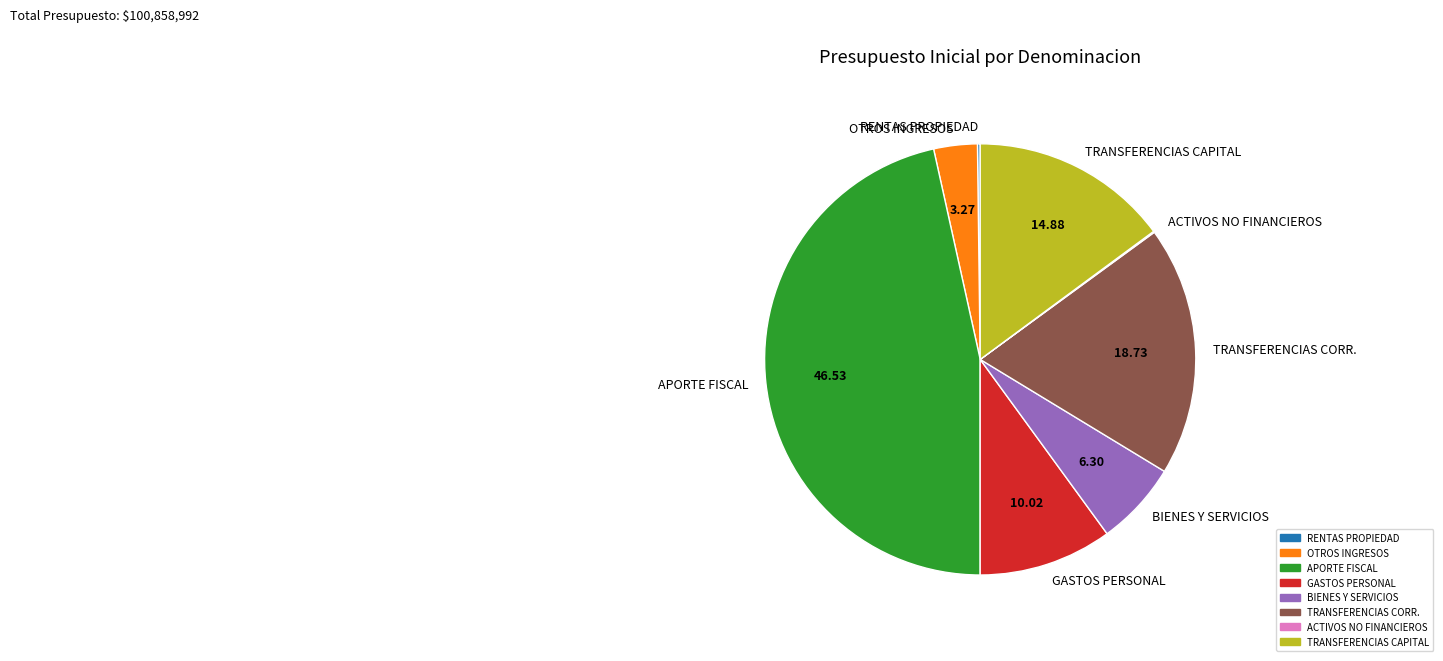

Do BIENES Y SERVICIOS and OTROS INGRESOS together represent more than half of the pie?

No